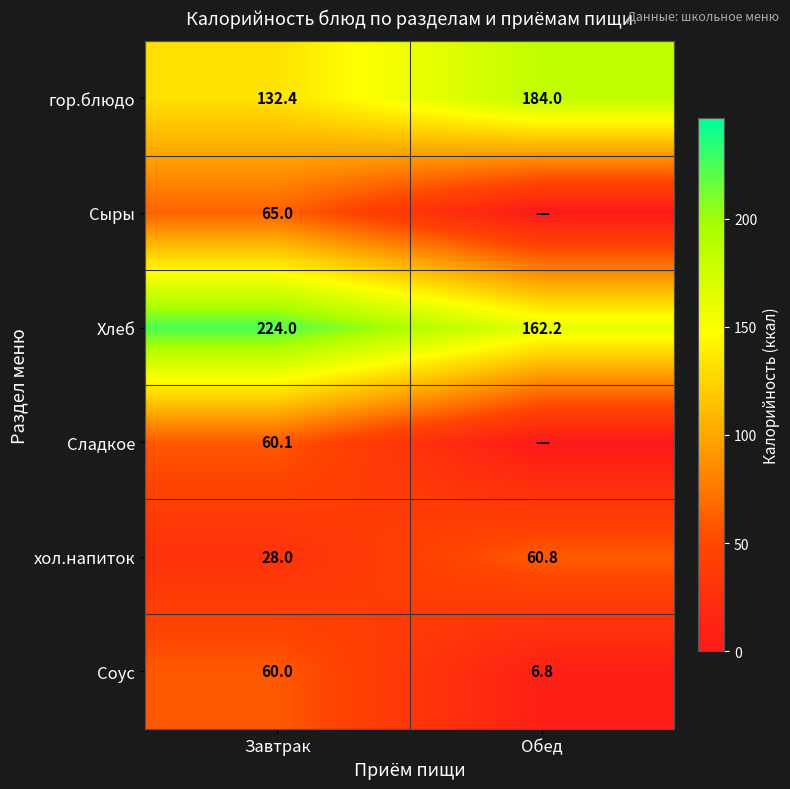

What is the average value of the Хлеб series?

193.1